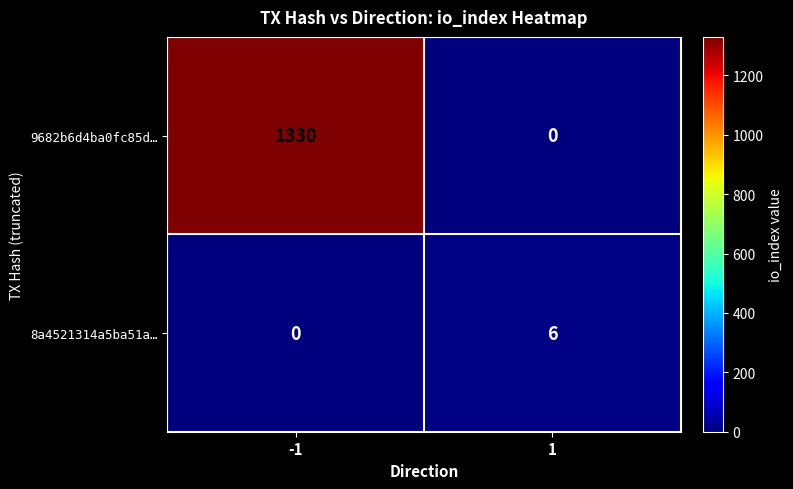

Reading left to right, what are all the values shown in this chart?

9682b6d4ba0fc85d…: -1=1330	1=0
8a4521314a5ba51a…: -1=0	1=6